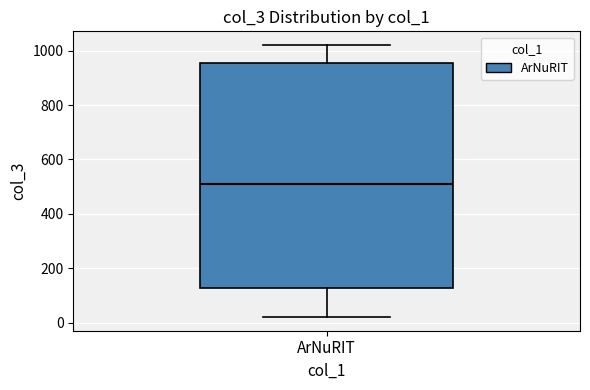

Read this box plot against the y-axis: the position of the median line, the range covered by the box, and the ends of both whiskers. The values are not printed on the chart, so give them approximately, as read against the axis.

median 520, box 120 to 960, whiskers 20 to 1020